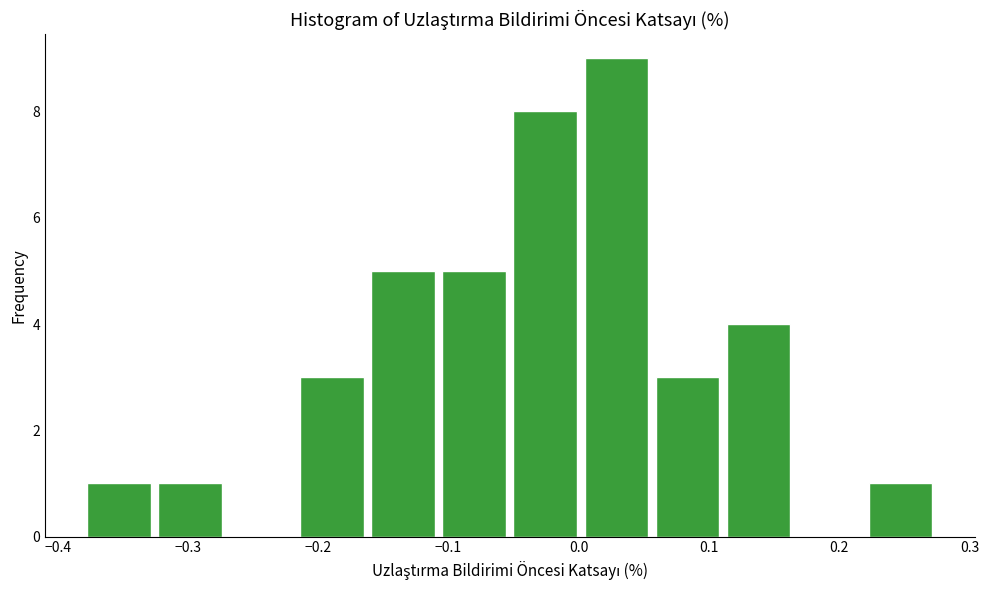

Which range on the x-axis has the tallest bar?

0.00 to 0.06